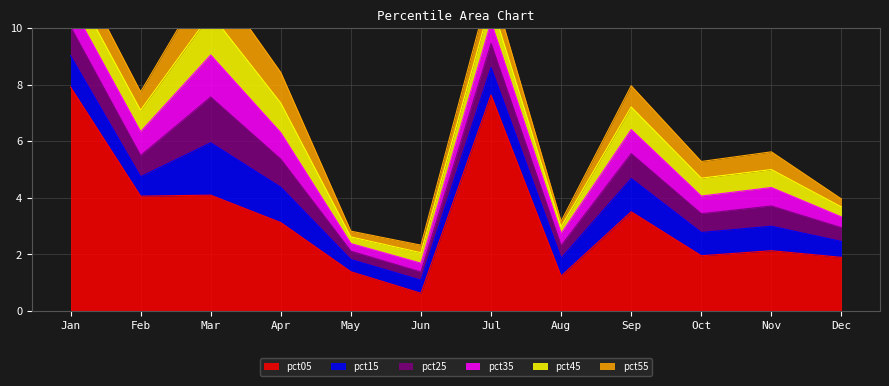

True or false: pct55 has more than 1 interior local peaks.

True